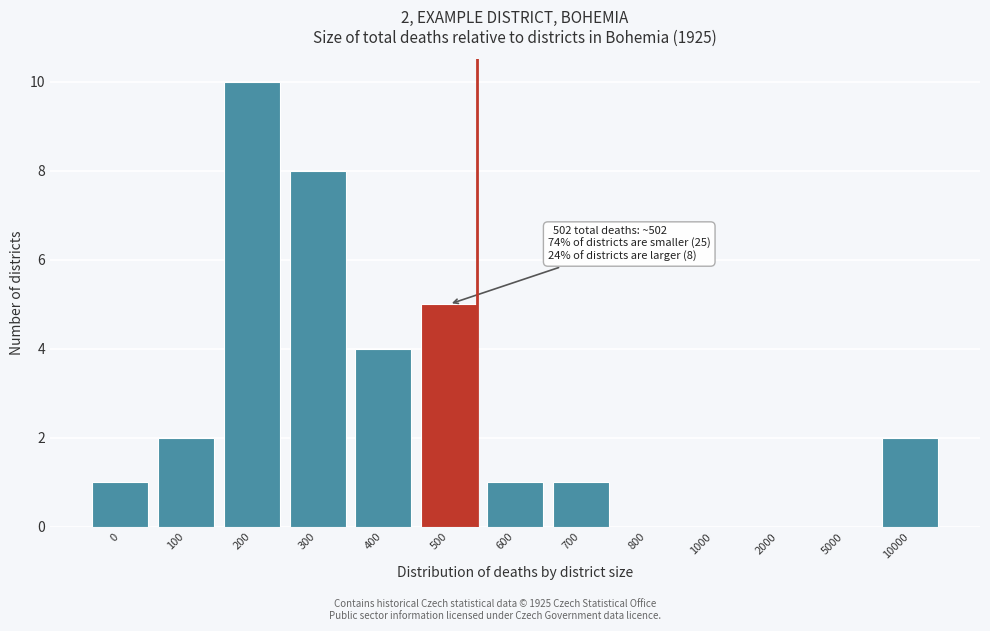

Reading left to right, what are all the values shown in this chart?

0=1	100=2	200=10	300=8	400=4	500=5	600=1	700=1	800=0	1000=0	2000=0	5000=0	10000=2